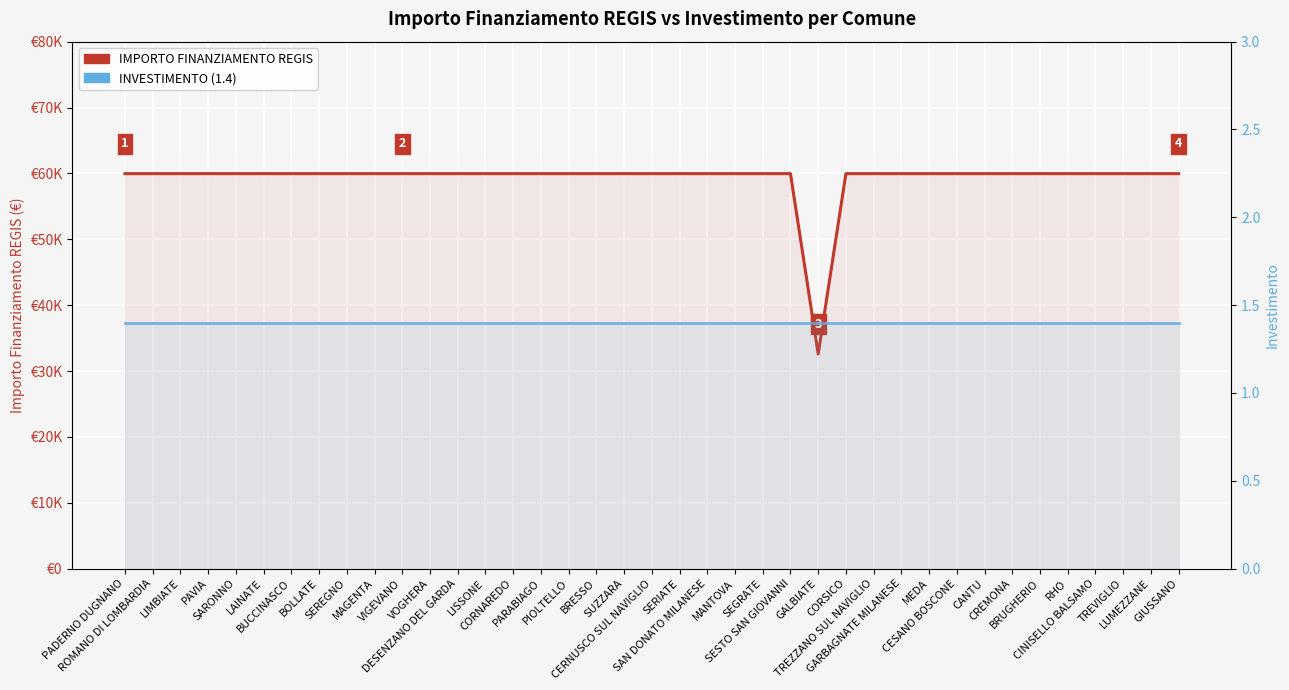

Reading left to right, what are all the values shown in this chart?

IMPORTO FINANZIAMENTO REGIS: 59966.0	59966.0	59966.0	59966.0	59966.0	59966.0	59966.0	59966.0	59966.0	59966.0	59966.0	59966.0	59966.0	59966.0	59966.0	59966.0	59966.0	59966.0	59966.0	59966.0	59966.0	59966.0	59966.0	59966.0	59966.0	32589.0	59966.0	59966.0	59966.0	59966.0	59966.0	59966.0	59966.0	59966.0	59966.0	59966.0	59966.0	59966.0	59966.0
INVESTIMENTO: 1.4	1.4	1.4	1.4	1.4	1.4	1.4	1.4	1.4	1.4	1.4	1.4	1.4	1.4	1.4	1.4	1.4	1.4	1.4	1.4	1.4	1.4	1.4	1.4	1.4	1.4	1.4	1.4	1.4	1.4	1.4	1.4	1.4	1.4	1.4	1.4	1.4	1.4	1.4